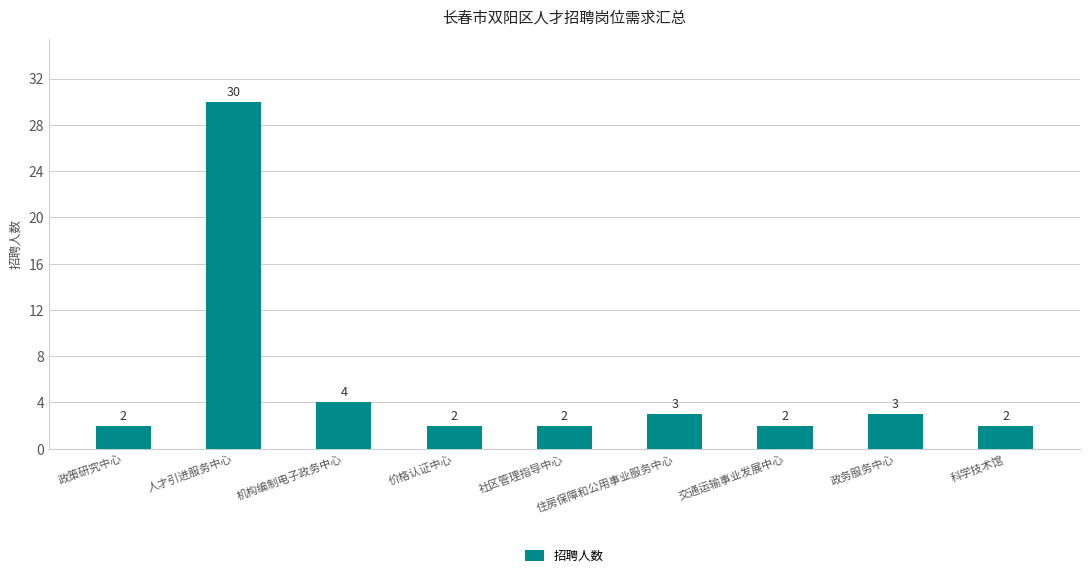

At which category does the chart reach its peak across all series?

人才引进服务中心